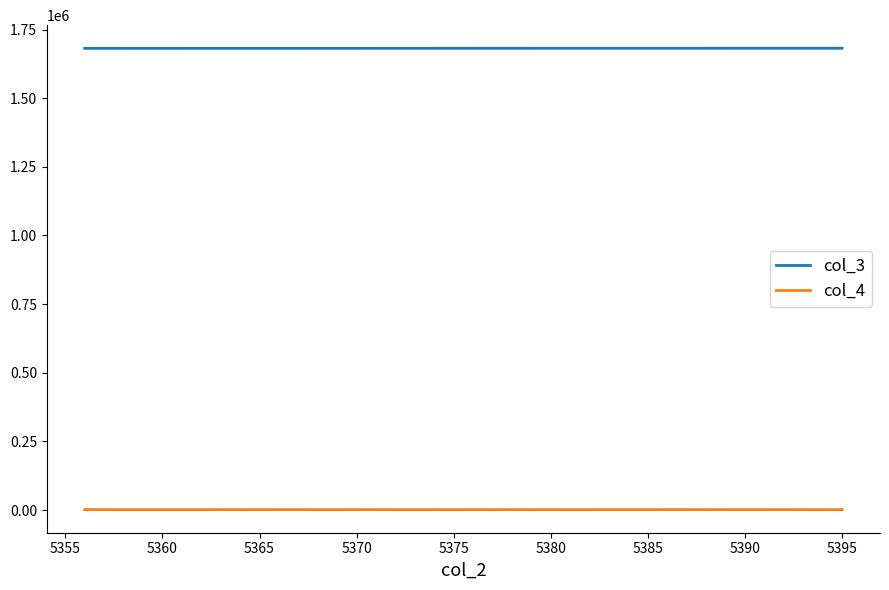

List the series in order of their overall mean, highest first.

col_3, col_4